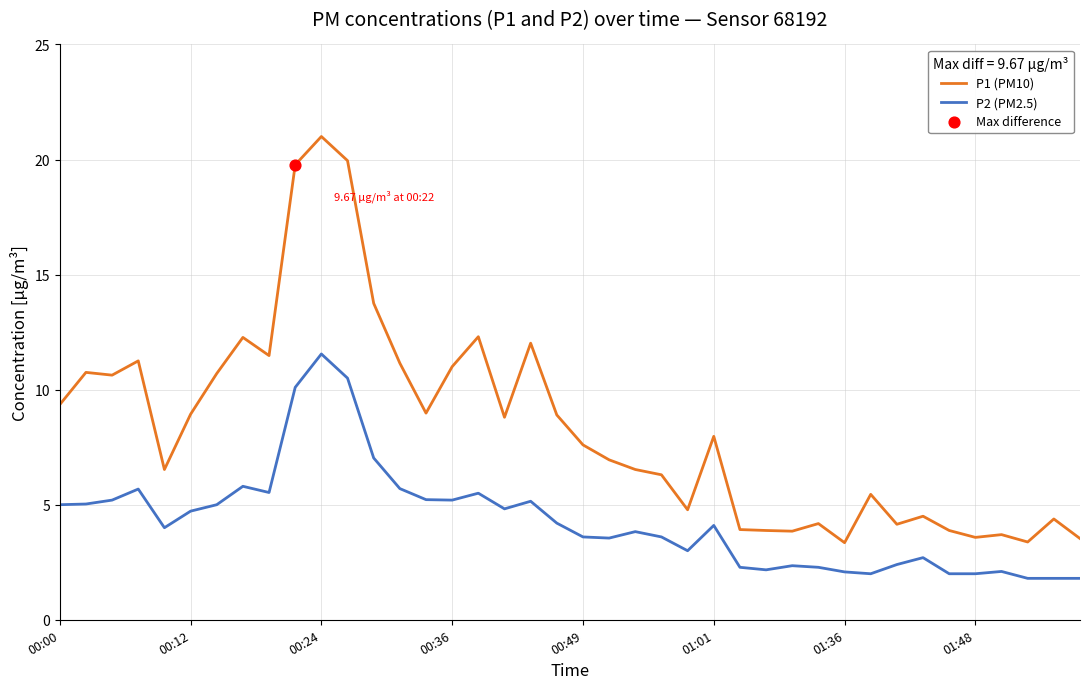

Which series has the largest total across all categories?

P1 (PM10)